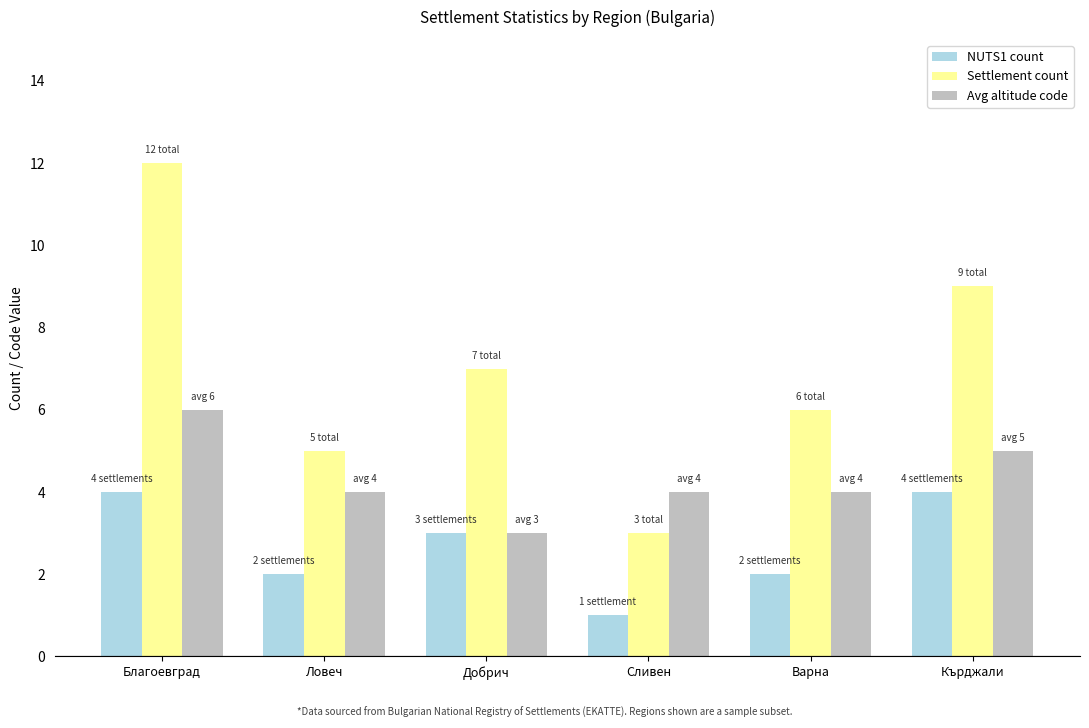

Does the chart contain any negative values?

No